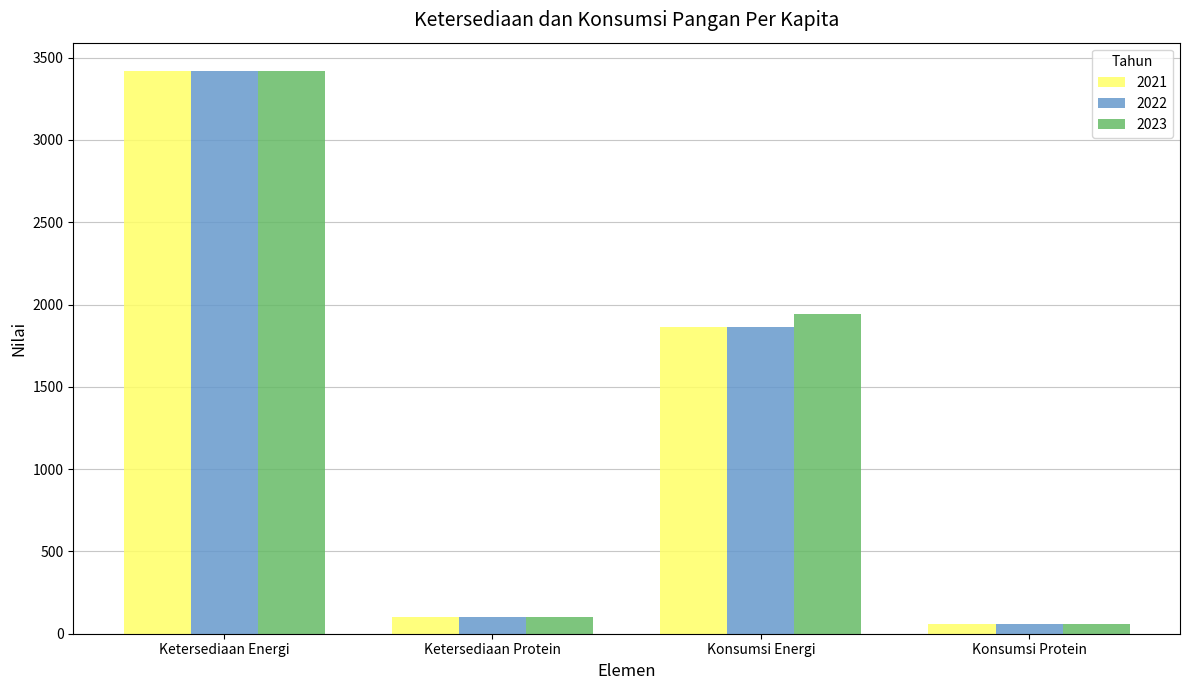

How many groups of bars are there?

4